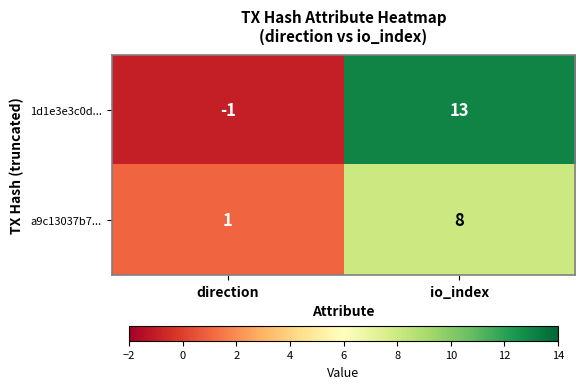

At how many categories does at least one series exceed 8?

1